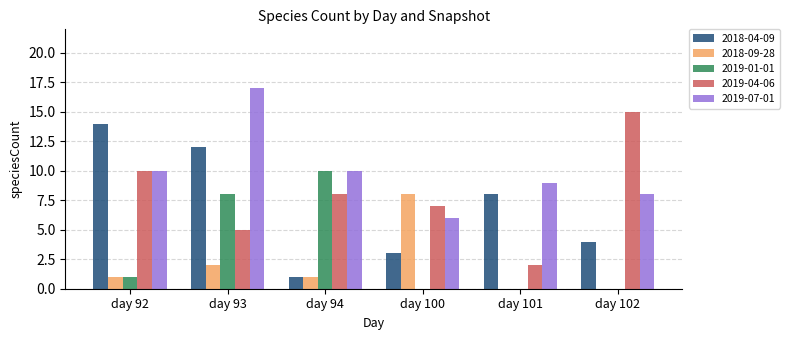

How many 2019-01-01 values are between 0 and 8?

5